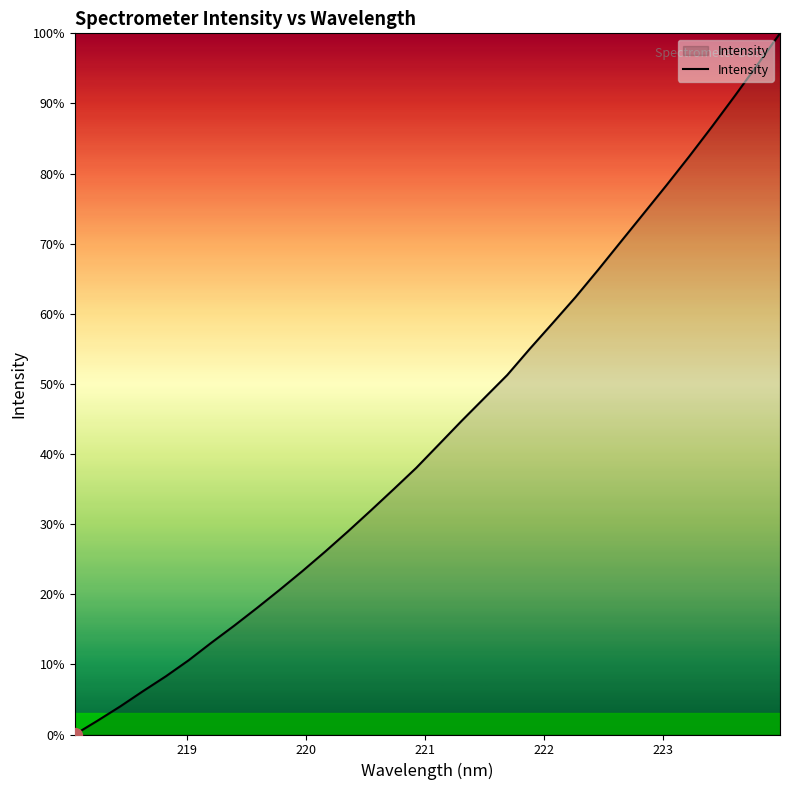

Reading left to right, list all the values displayed in this chart.

0.0	2.0	4.0	6.2	8.3	10.6	13.1	15.5	18.0	20.6	23.3	26.1	29.0	31.9	35.0	38.0	41.4	44.7	48.0	51.3	55.0	58.7	62.4	66.3	70.3	74.3	78.3	82.4	86.7	91.0	95.5	100.0